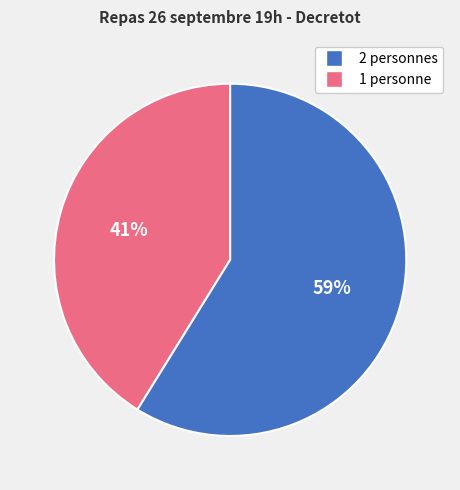

Is there a majority slice in this chart?

Yes